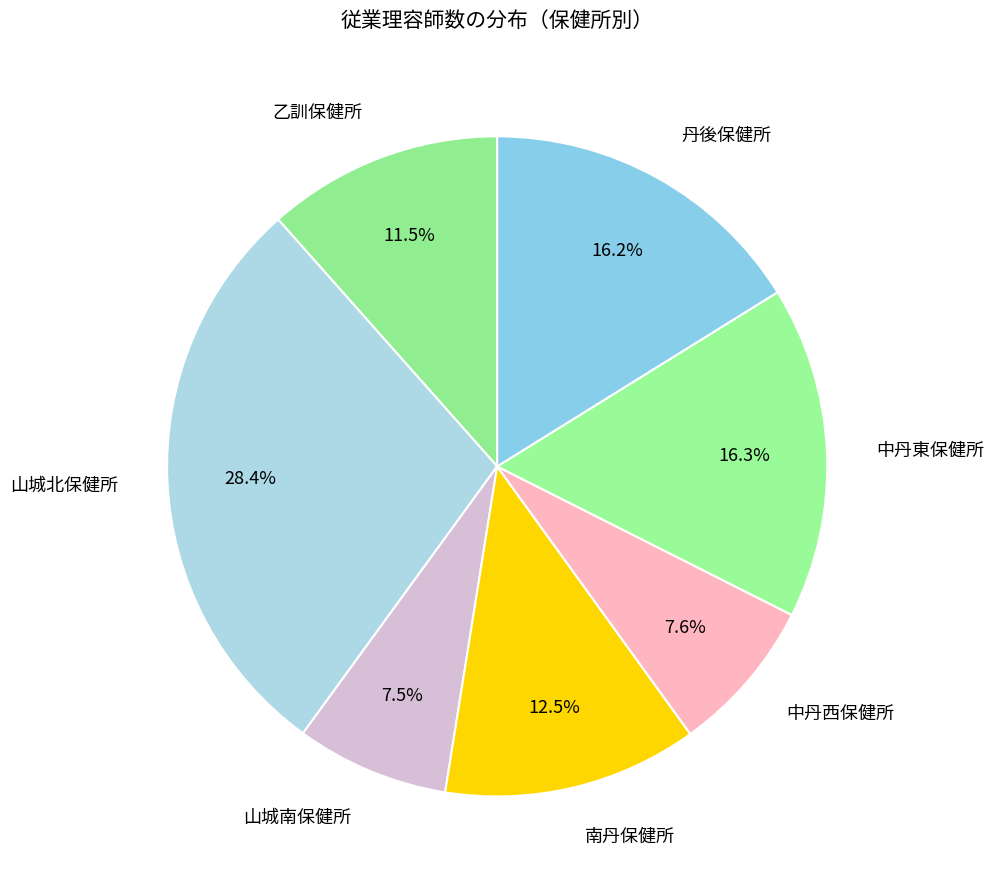

Between 乙訓保健所 and 南丹保健所, which is larger?

南丹保健所